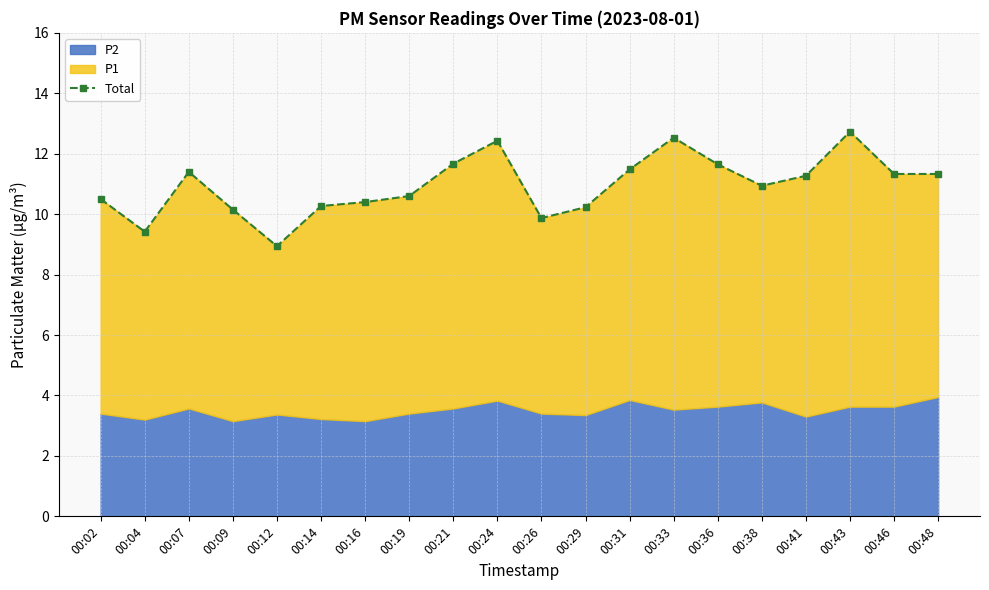

Where does the data first go above 11?

00:07